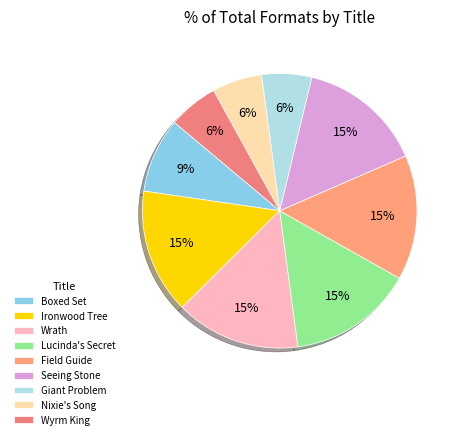

How many slices are in this pie chart?

9